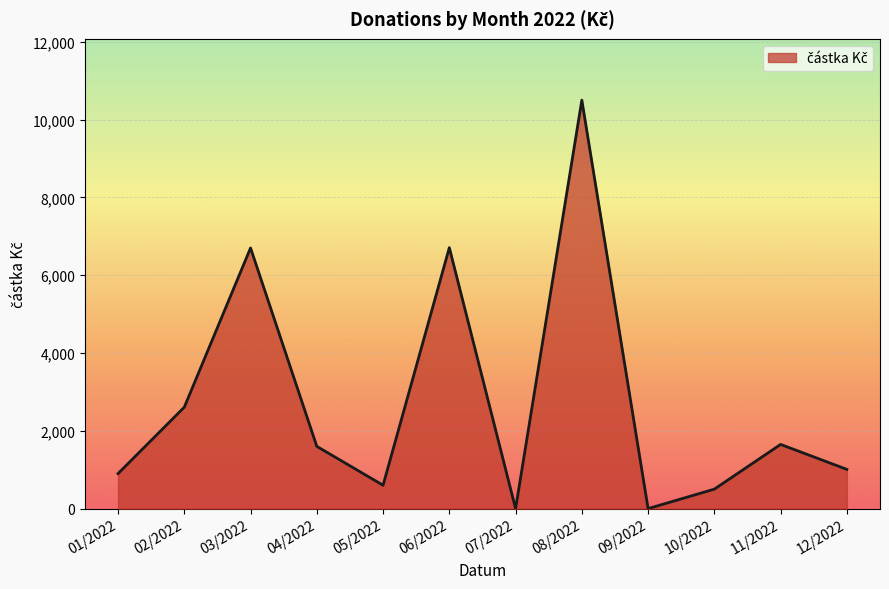

What is the difference between the maximum and minimum values?

10500